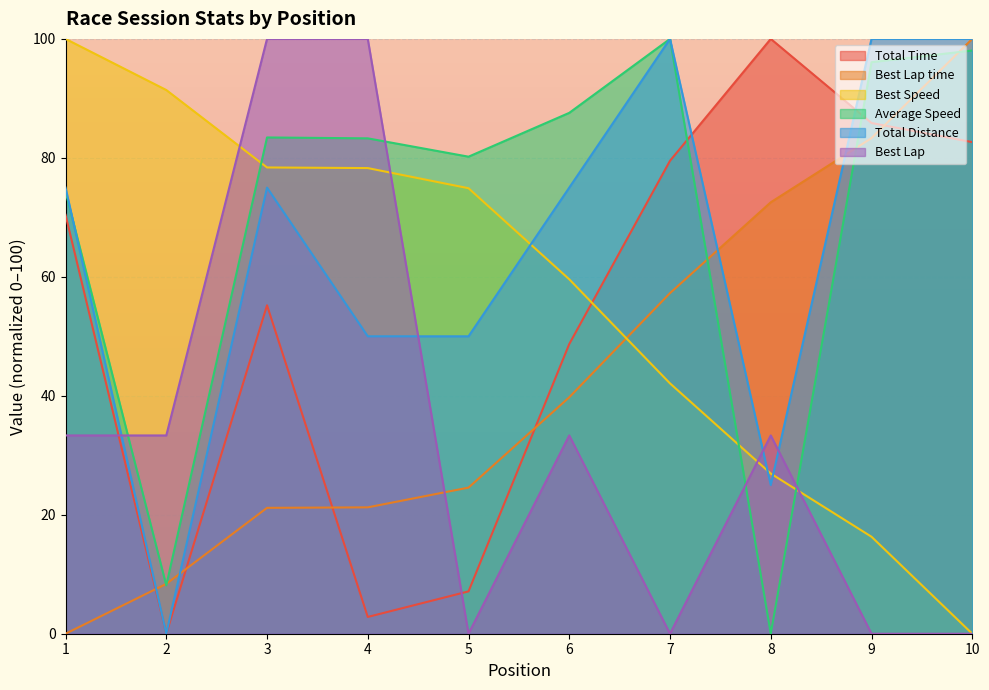

How many interior local peaks does the Best Lap series have?

2